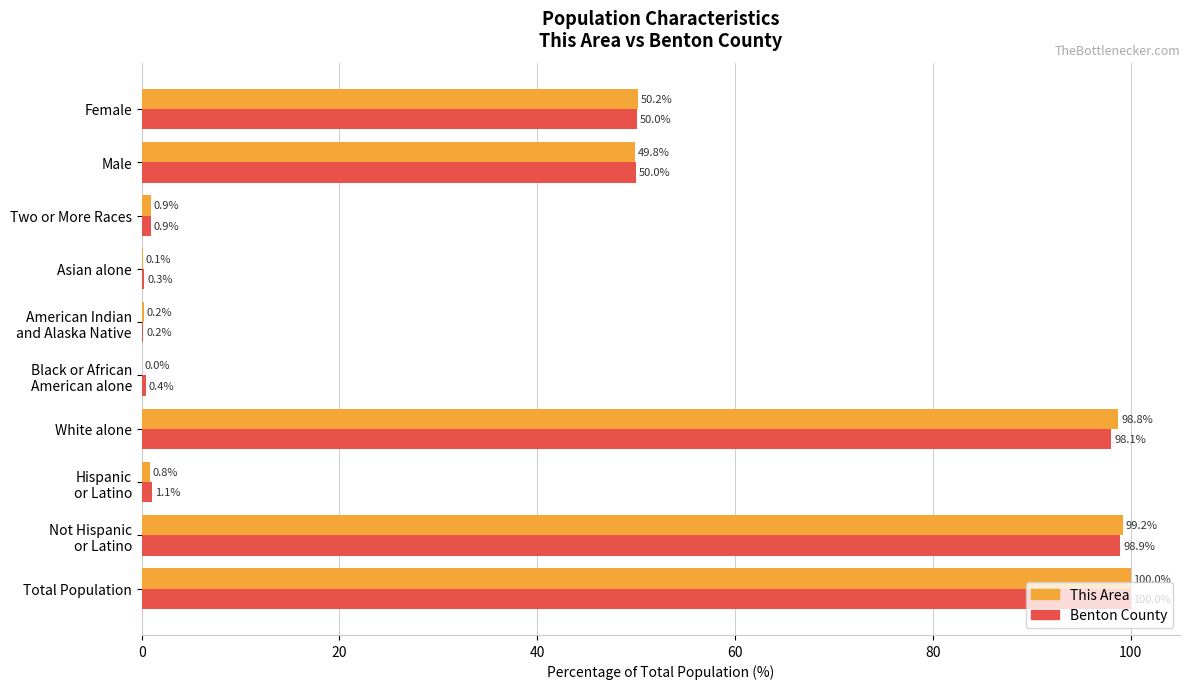

Which series has the largest total across all categories?

This Area